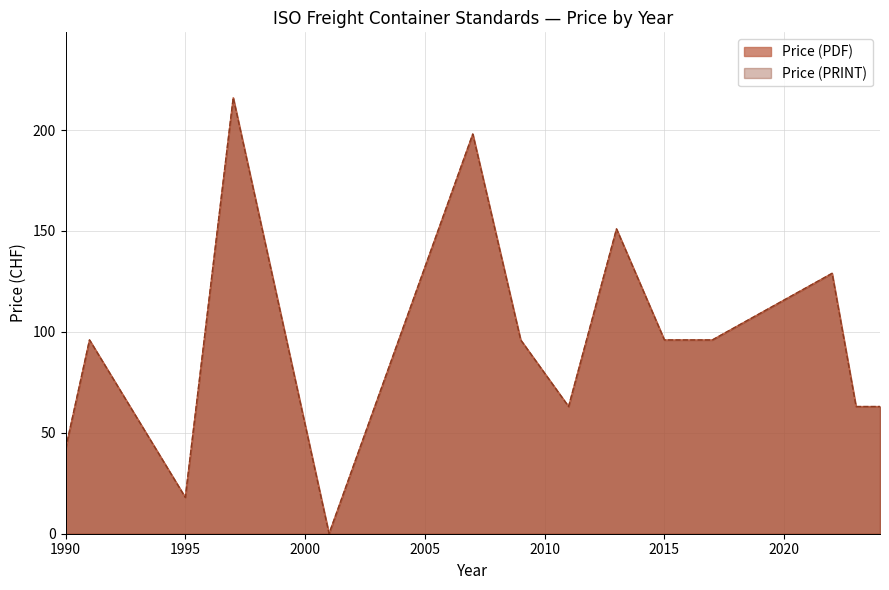

True or false: Price (PRINT) and Price (PDF) cross at least once.

False